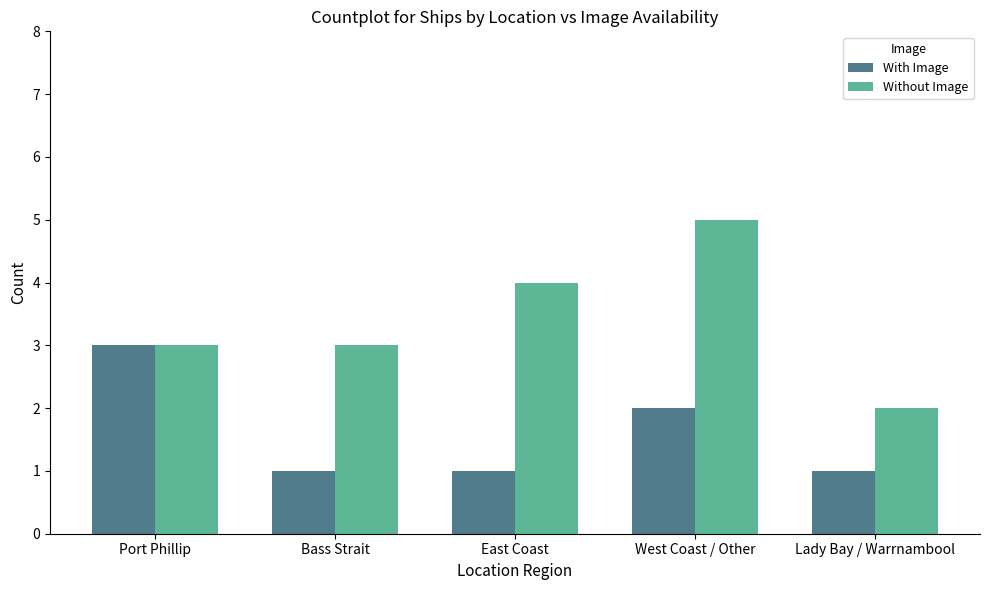

List the series in order of their peak value, lowest first.

With Image, Without Image